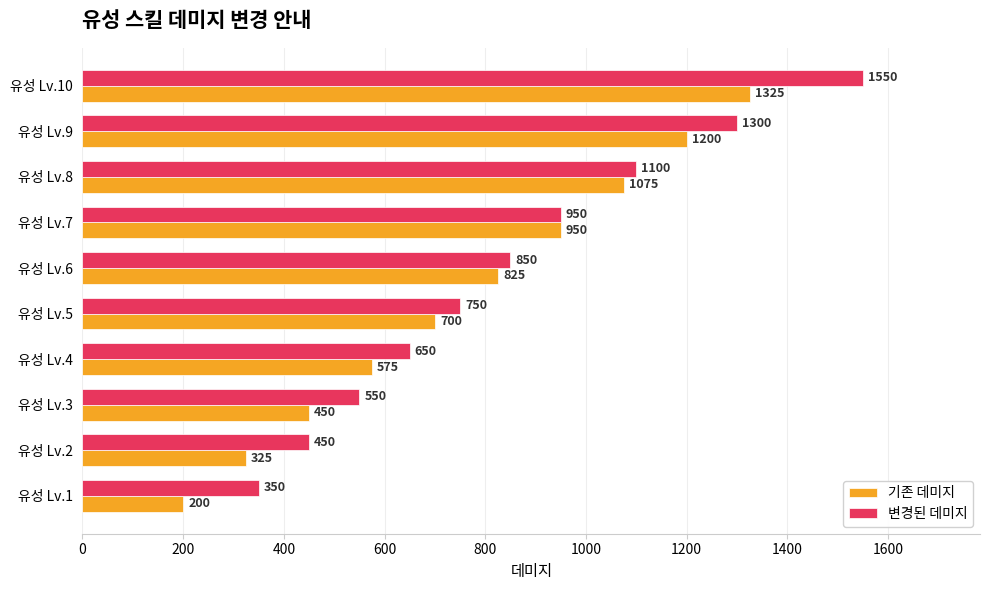

What is the difference between the 기존 데미지 values at 유성 Lv.2 and 유성 Lv.7?

625